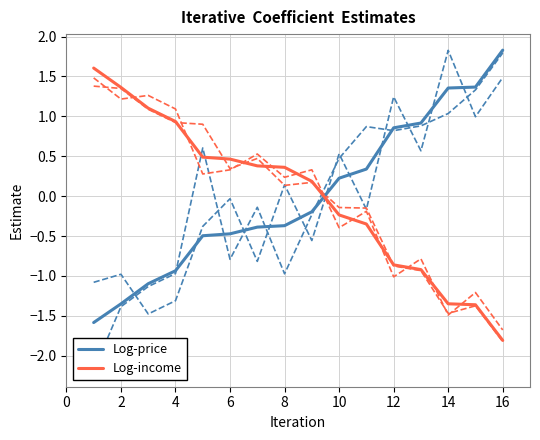

What is the minimum value for Log-income?

-1.8